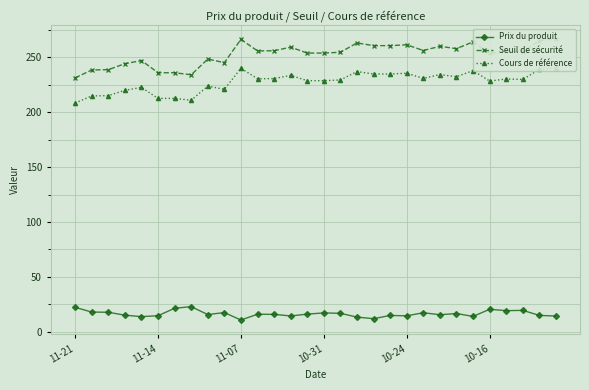

The Prix du produit series shows 14.5 at 10-24. True or false?

True